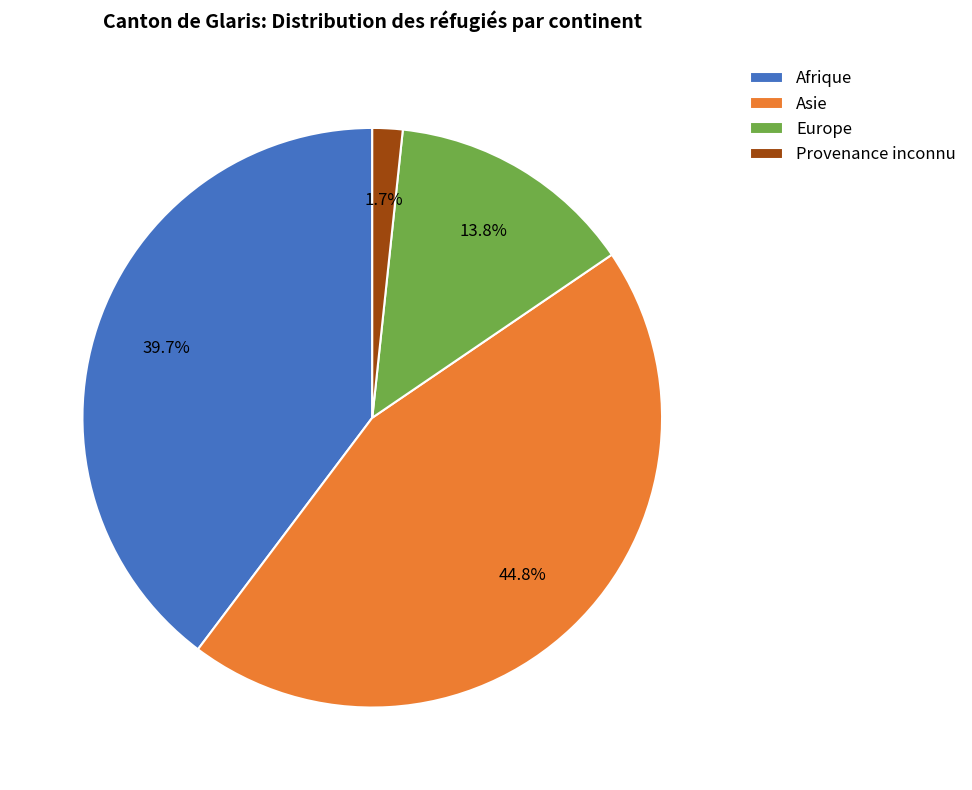

Count the number of slices in the pie.

4